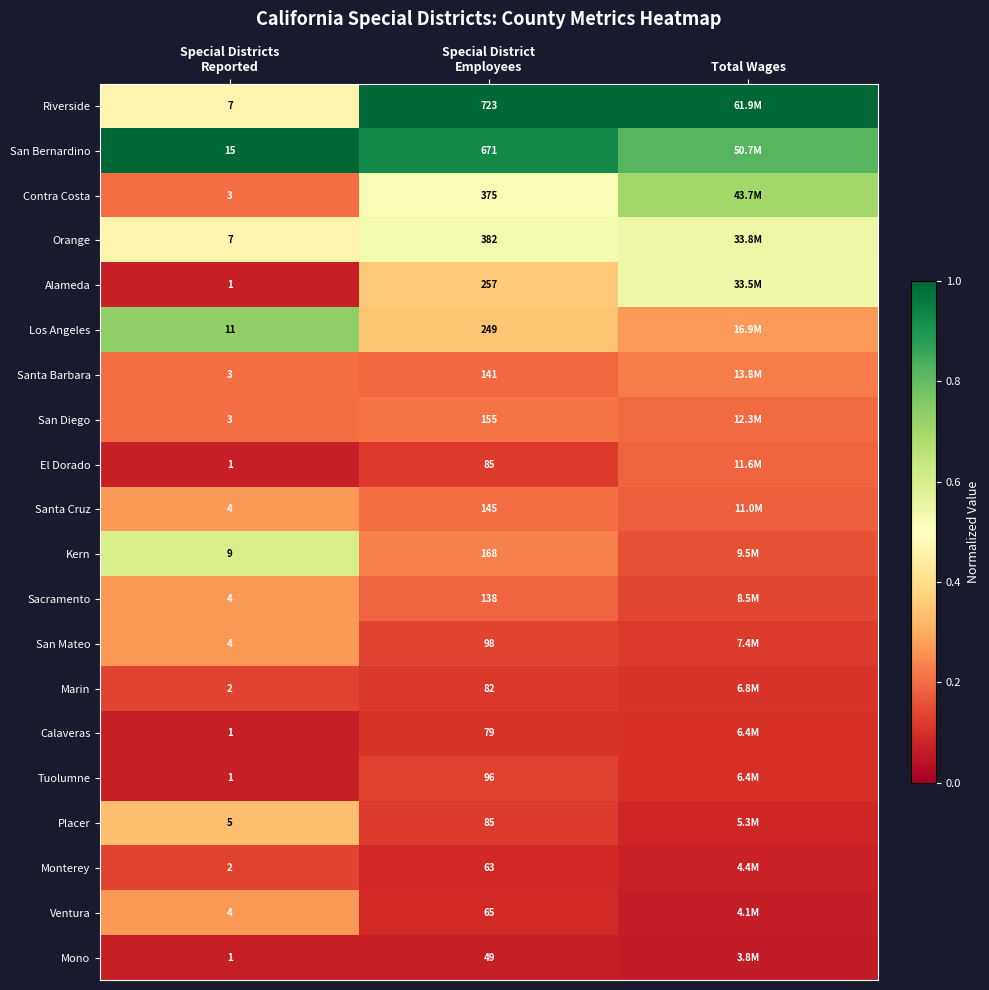

Count the Sacramento values in the range 0 to 1.

3